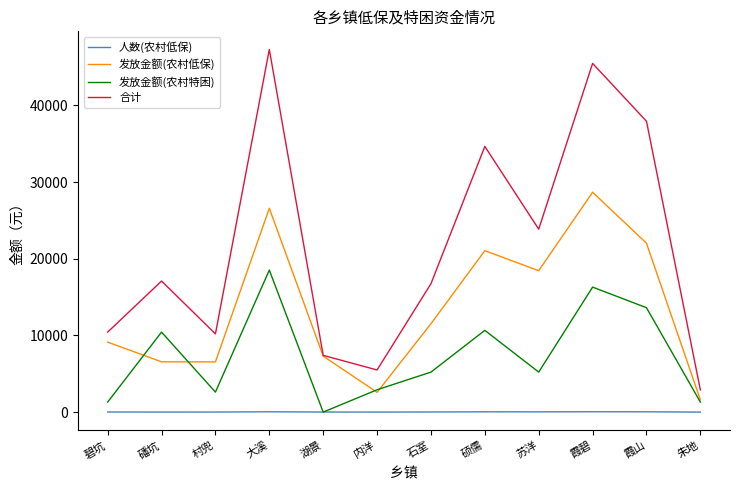

At which category does 合计 reach its first local peak?

磻坑